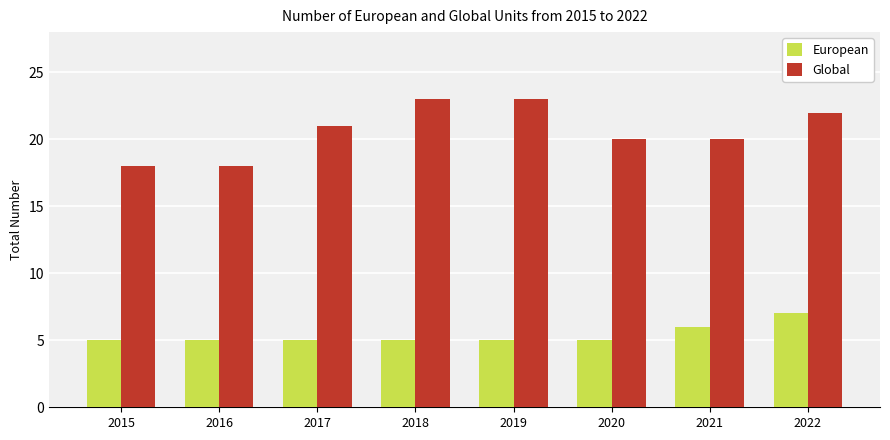

Is it true that European equals 5 at 2019?

True